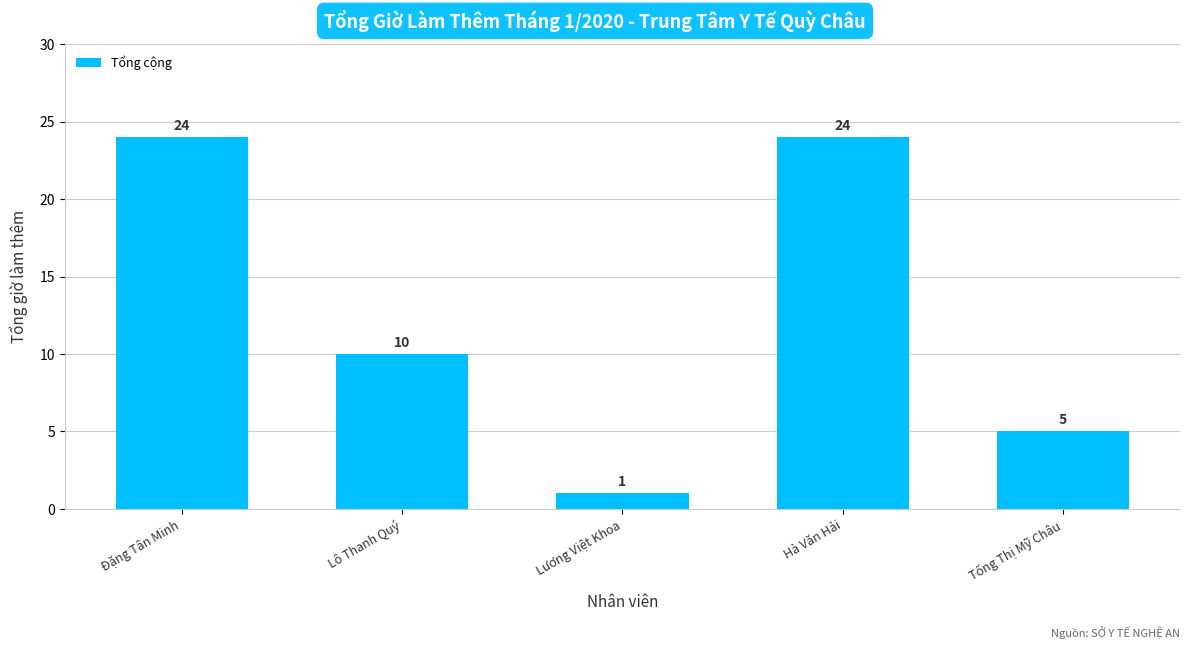

At which label is the value closest to 12?

Lô Thanh Quý